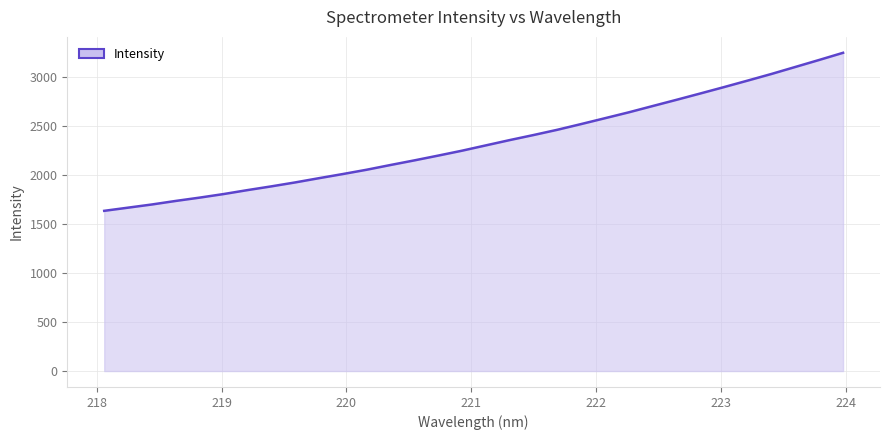

What is the greatest value displayed?

3247.2